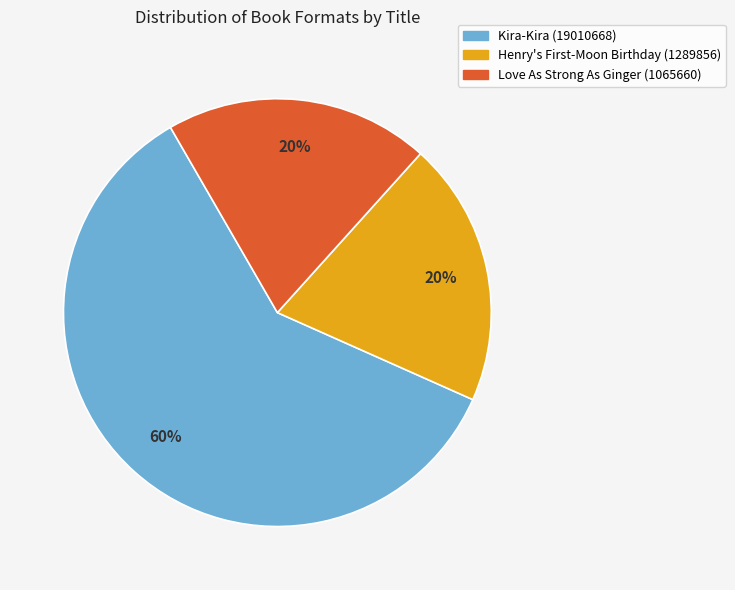

What is the ratio of the value at Kira-Kira (19010668) to the value at Love As Strong As Ginger (1065660)?

3.0